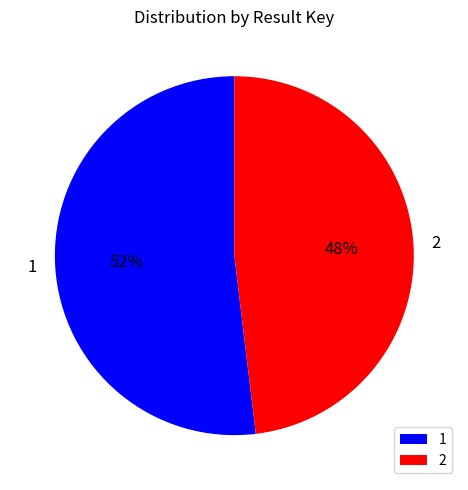

Between 1 and 2, which is larger?

1